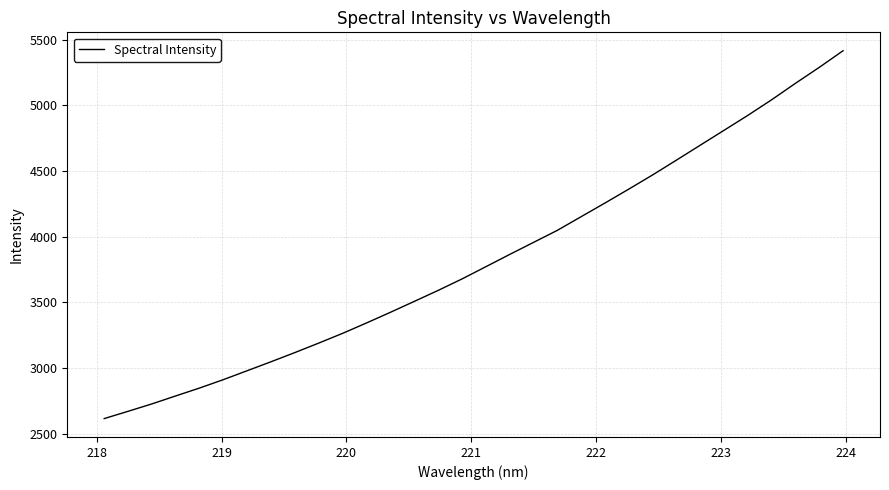

Count the number of categories in the chart.

32